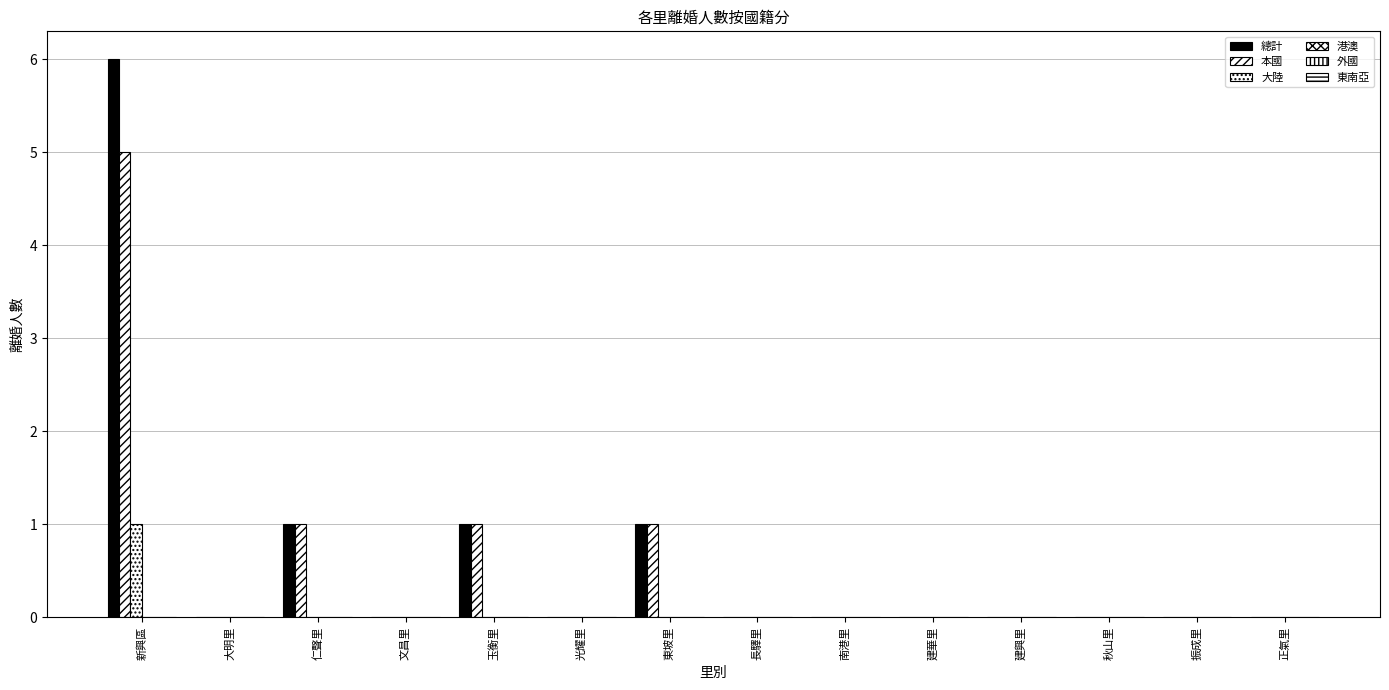

What is the average value of the 總計 series?

1